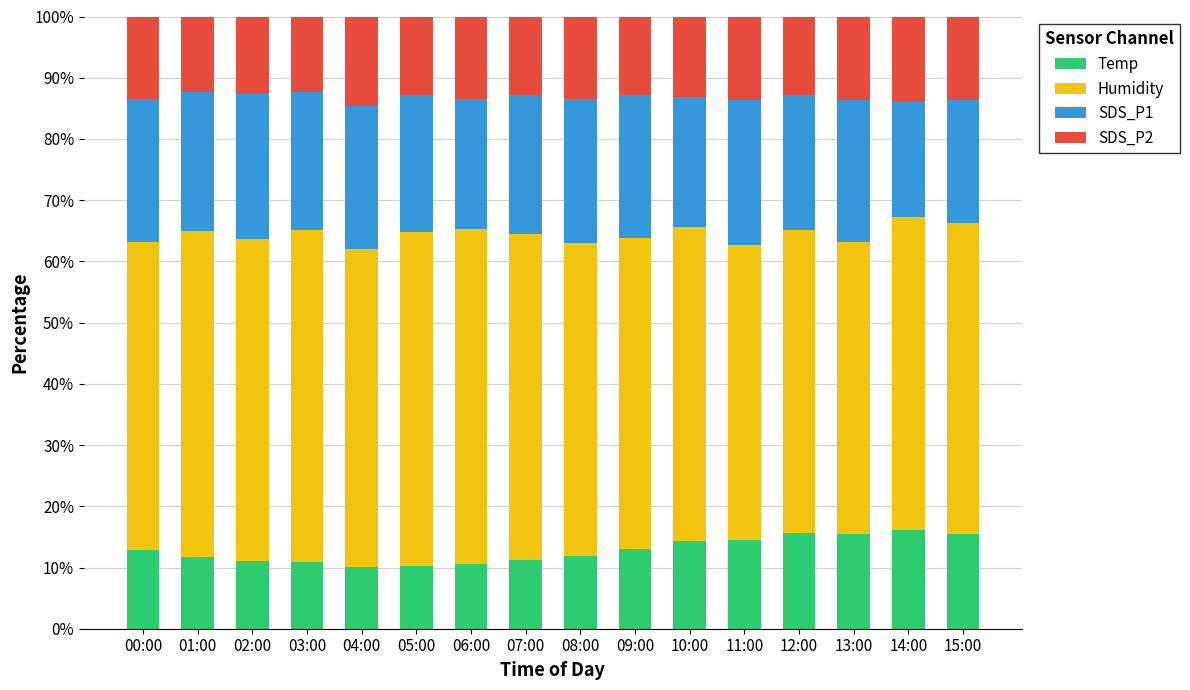

Is it true that Temp equals 9.2 at 13:00?

False